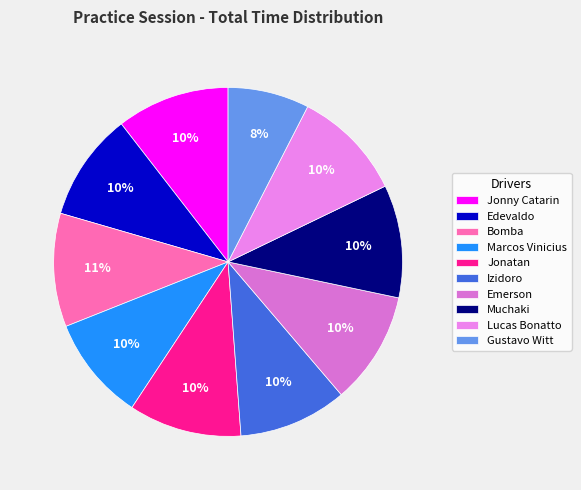

What is the ratio of the value at Edevaldo to the value at Marcos Vinicius?

1.0